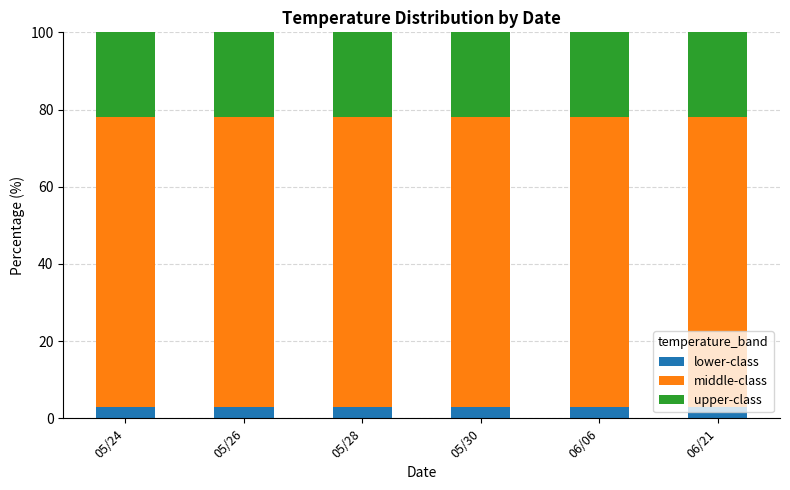

The value of lower-class at 06/21 is 3.0. True or false?

True